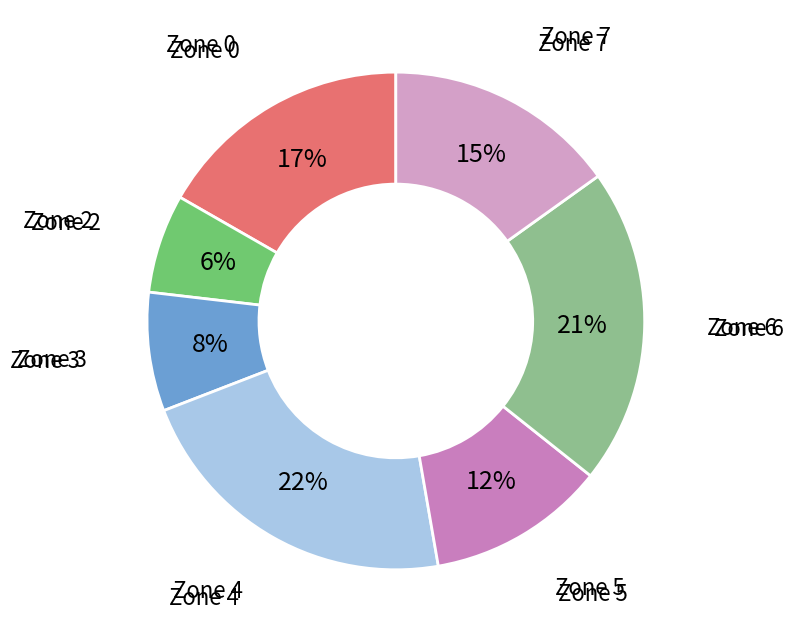

Is the sum of Zone 4 and Zone 5 greater than half?

No